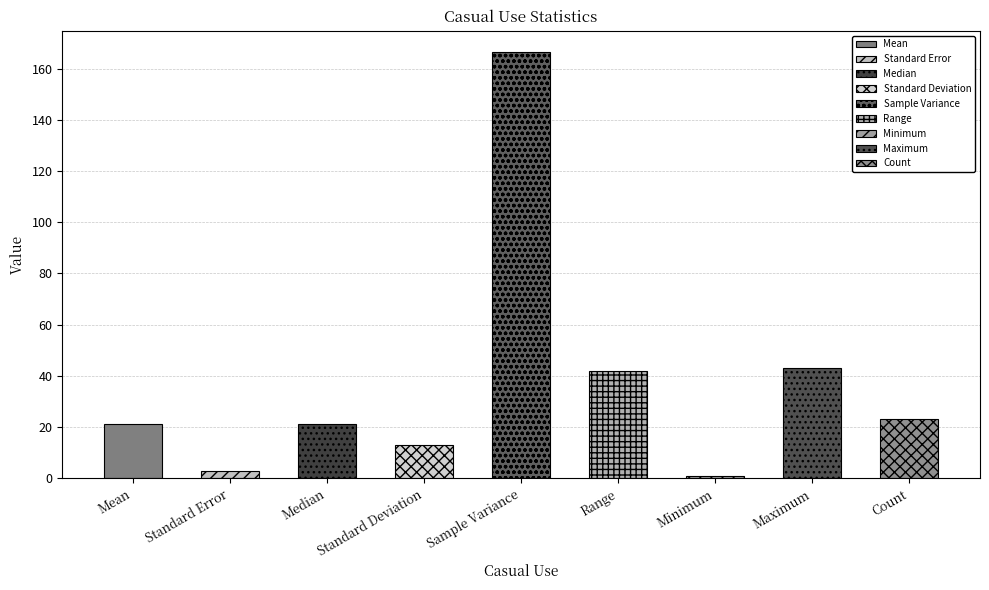

What is the label of the 2nd bar from the right?

Maximum